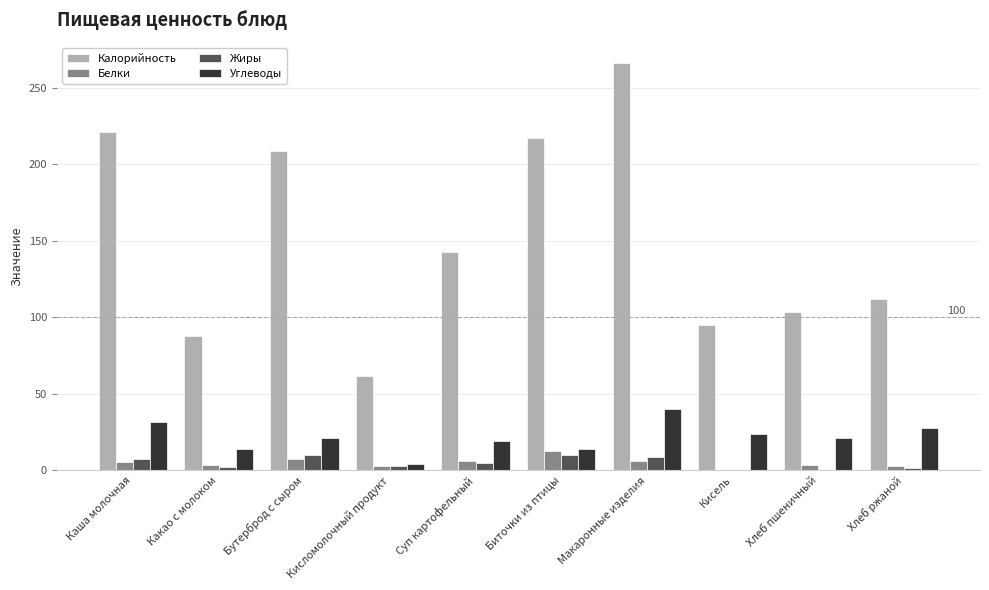

Which category has the highest value in the Калорийность series?

Макаронные изделия